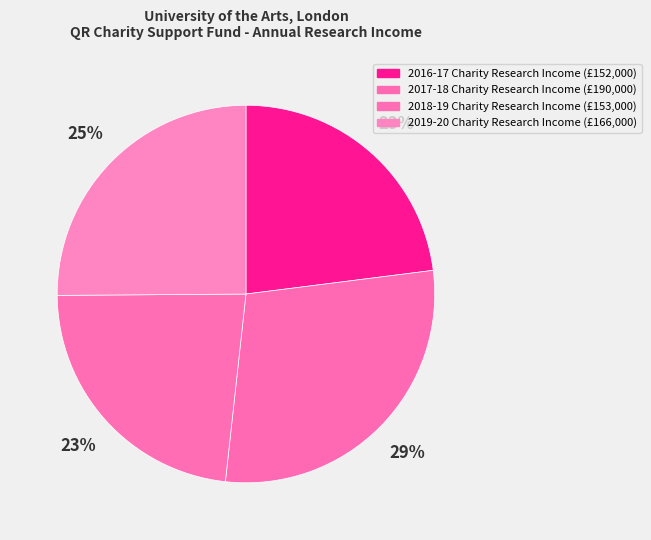

How many segments does this pie chart have?

4